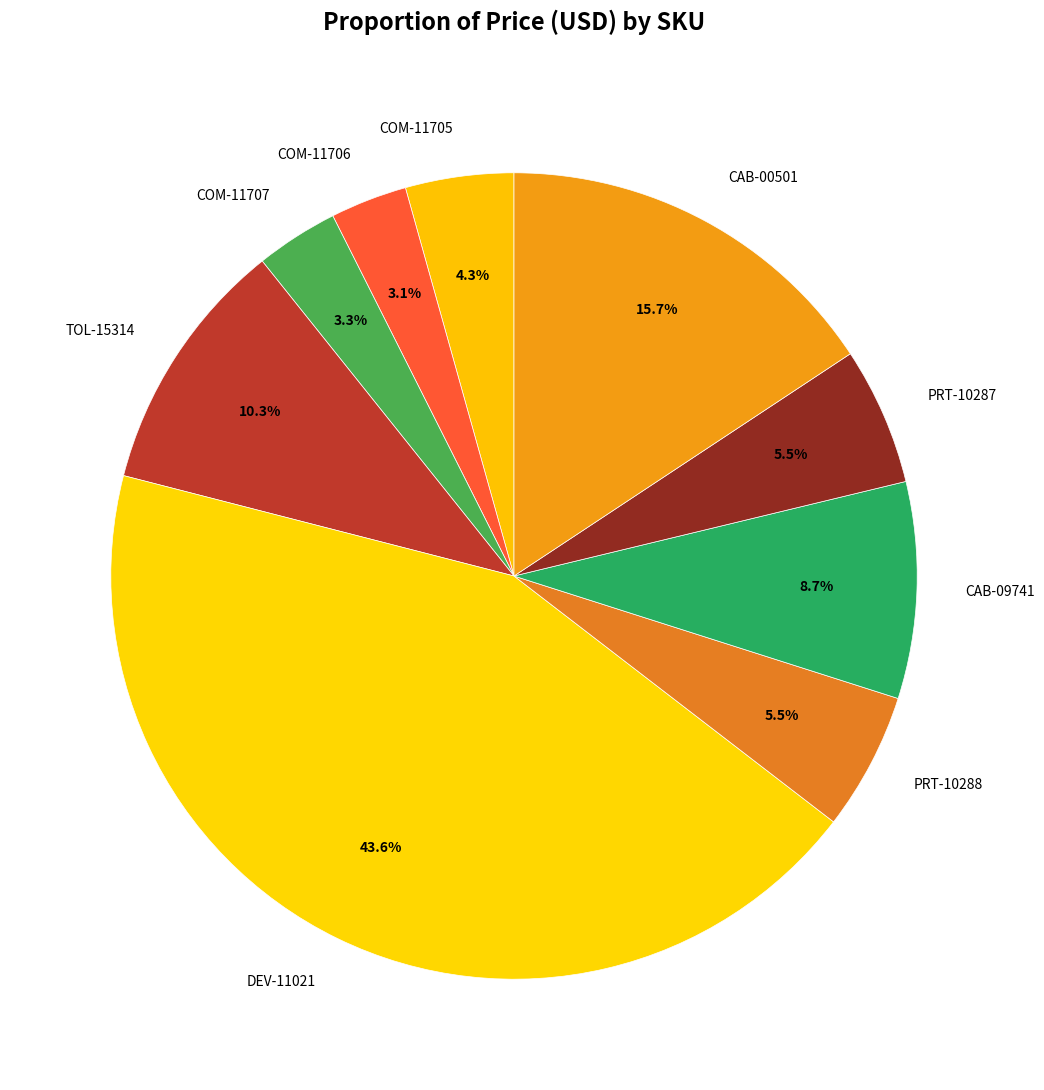

To the nearest percent, what portion does DEV-11021 represent?

44%